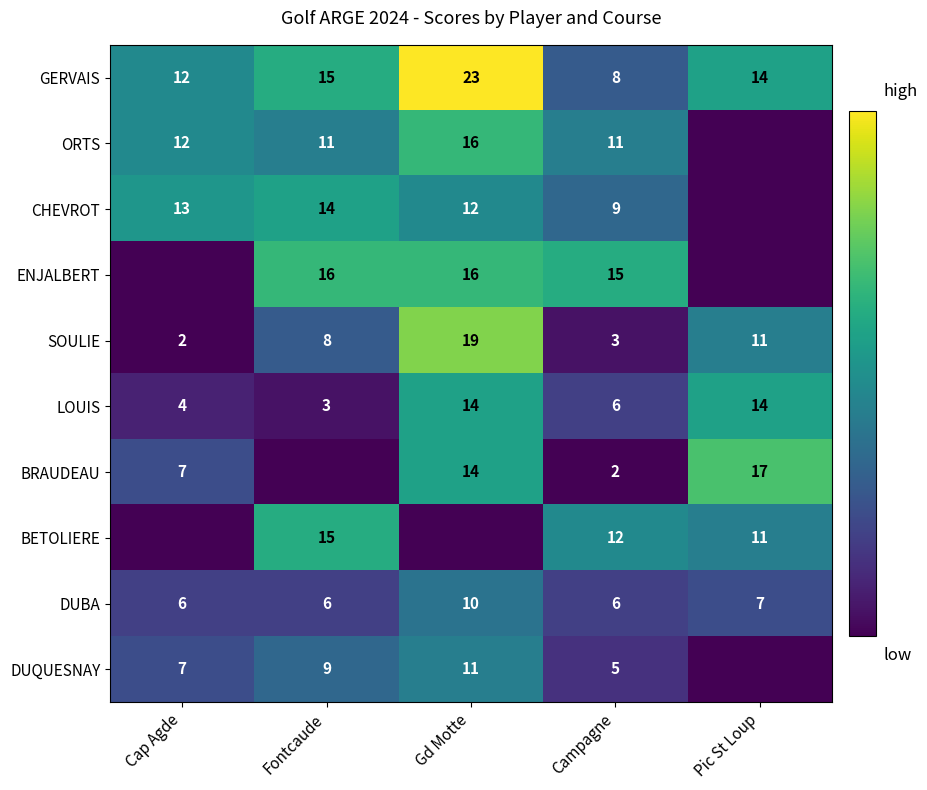

What is the greatest value displayed?

23